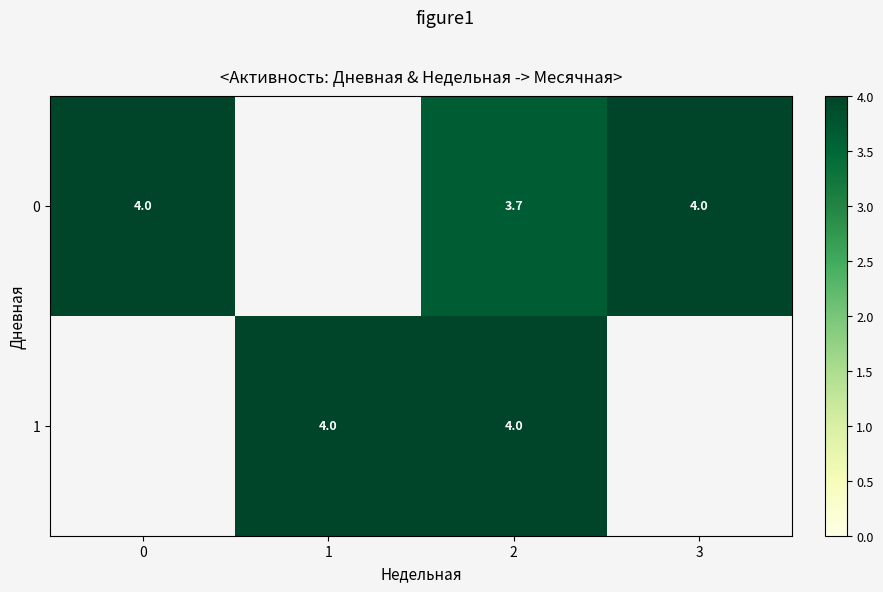

True or false: row_0 has a value of 4.0 at 0.

True